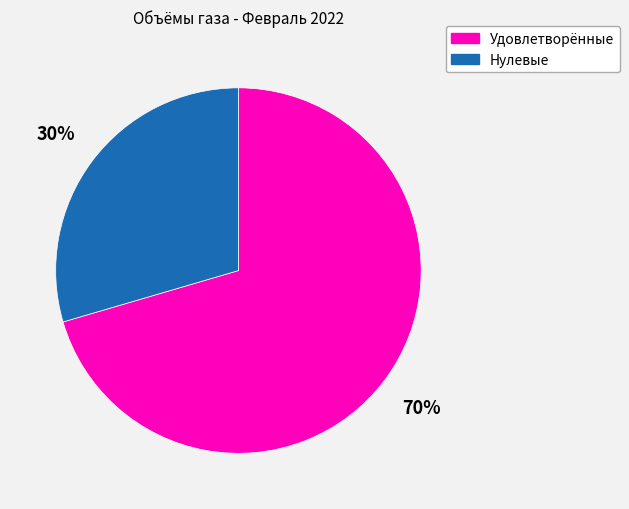

Is there a majority slice in this chart?

Yes